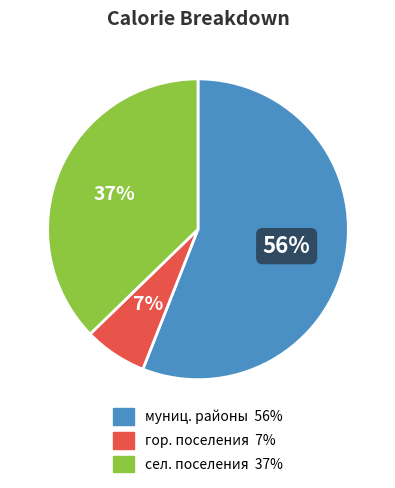

Is there a majority slice in this chart?

Yes